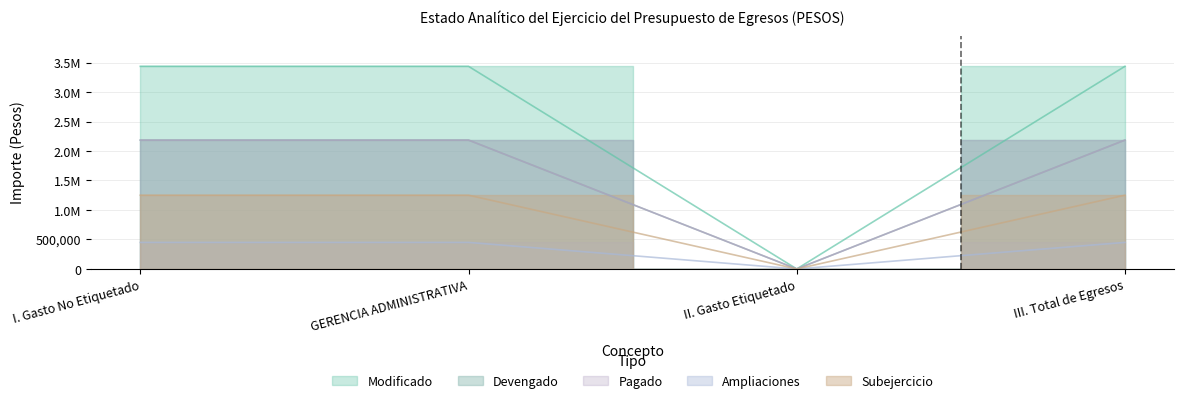

What position from the left is I. Gasto No Etiquetado?

1